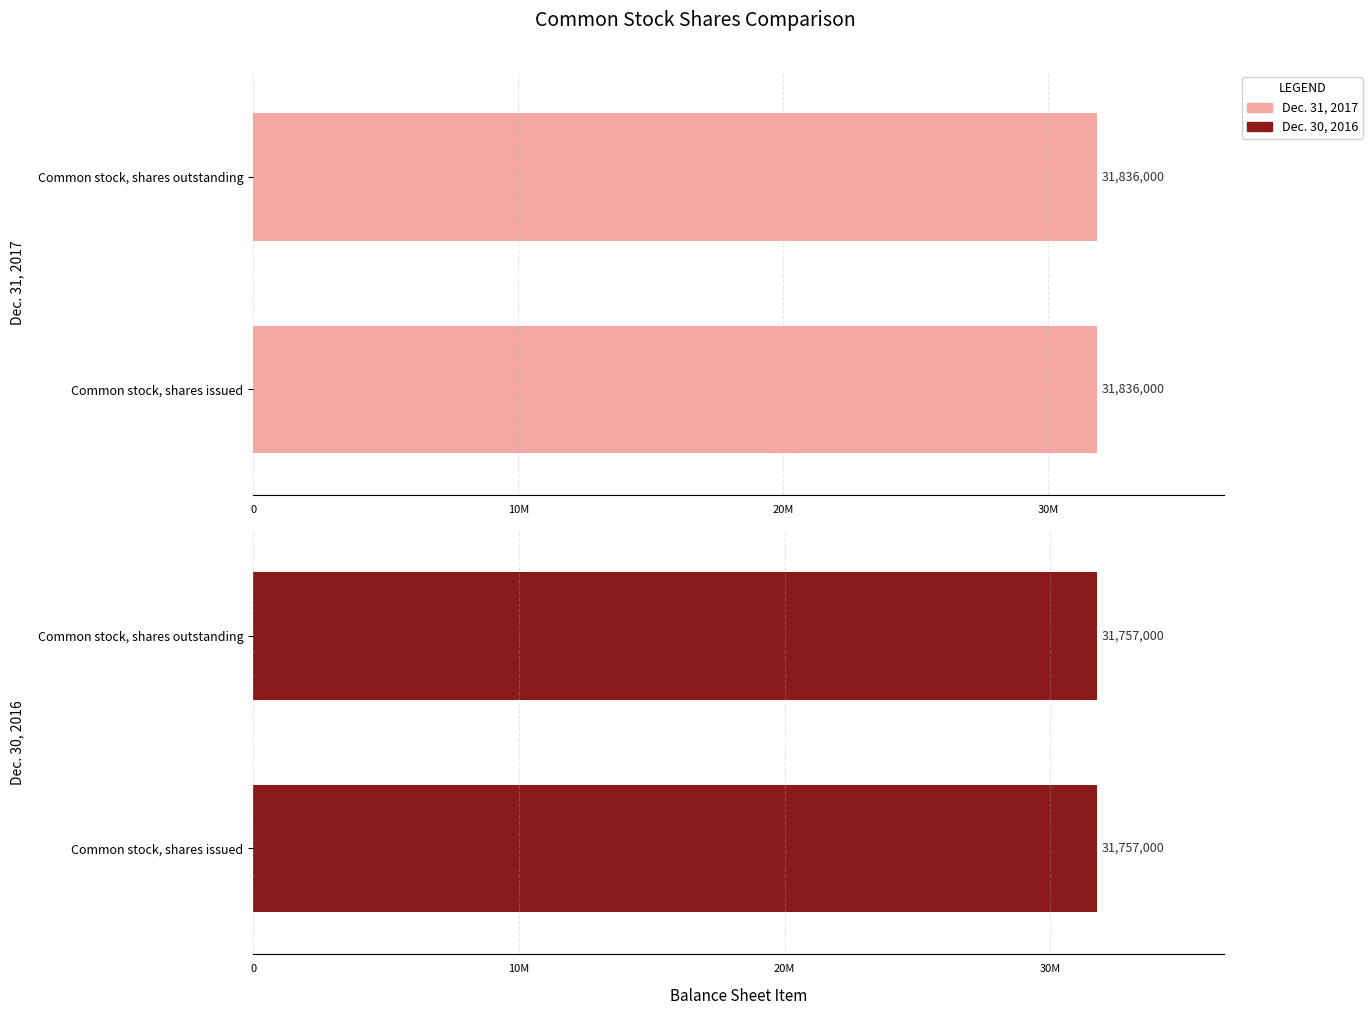

What position from the right is Common stock, shares outstanding?

1